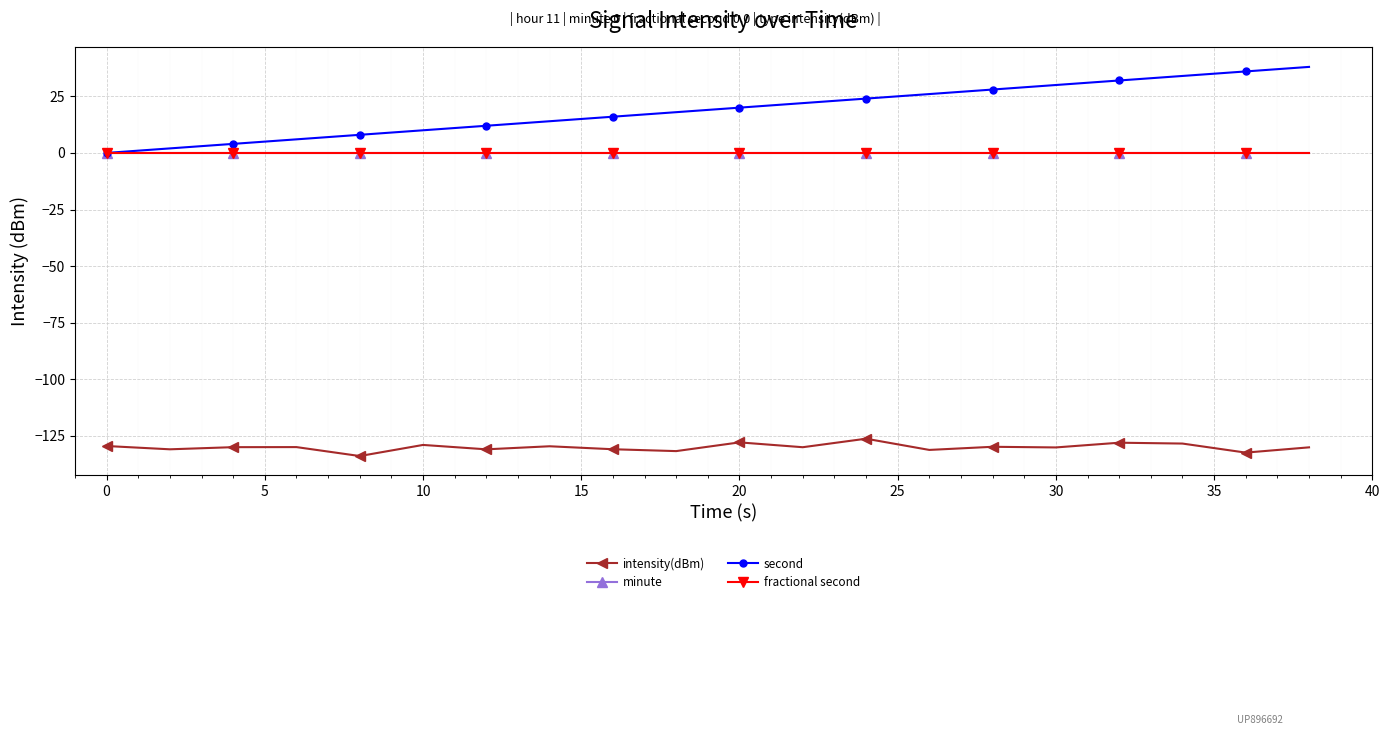

Is this an area chart (filled region under the line)?

No